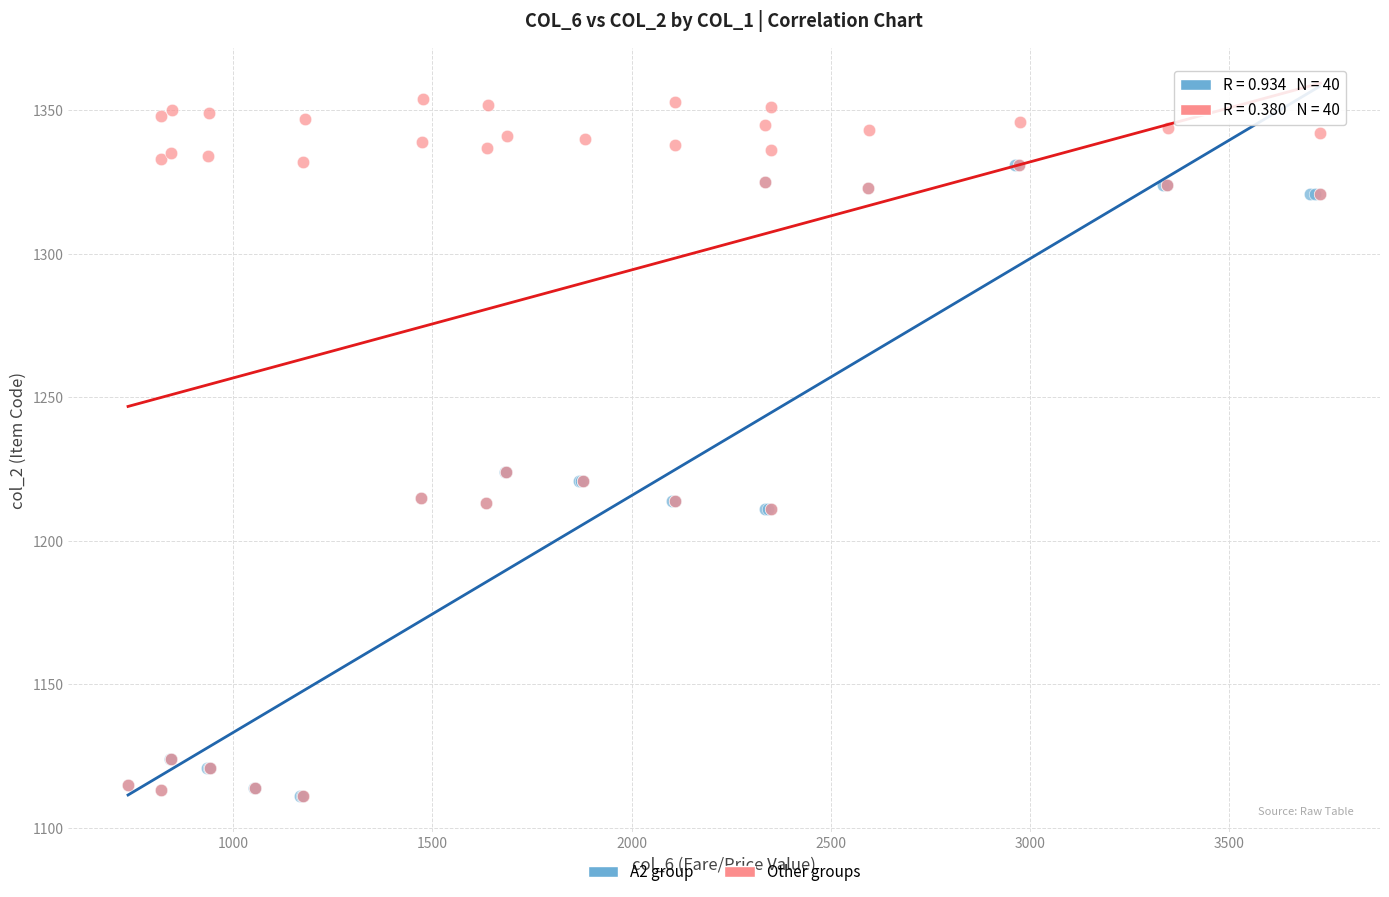

Which series has the largest Y range (max minus min)?

Other groups